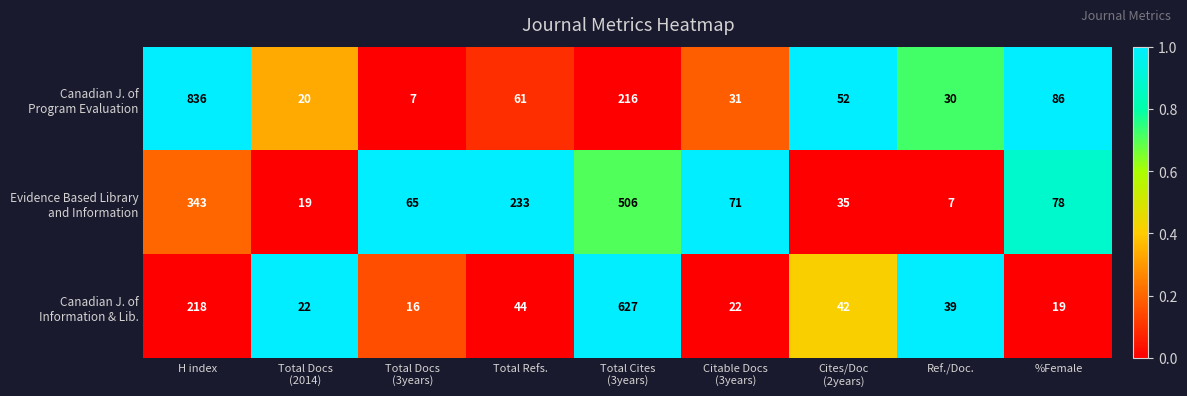

What is the difference between the highest and lowest values at Total Refs.?

189